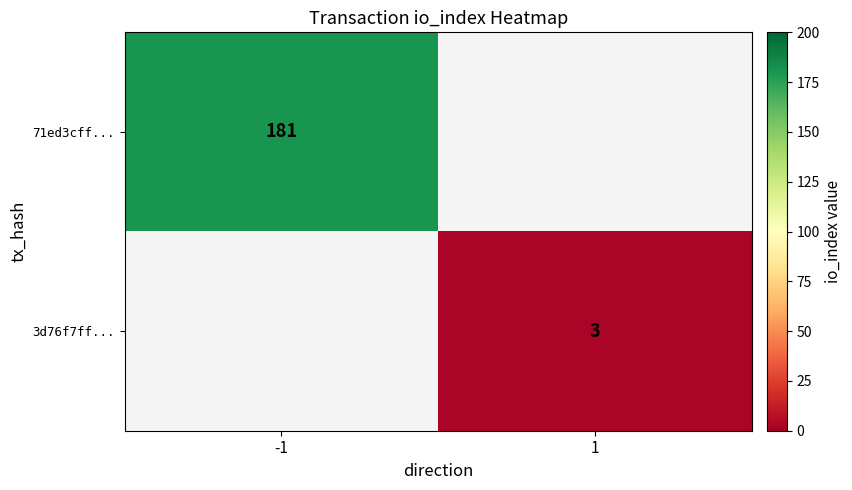

The 3d76f7ff... series shows 5 at 1. True or false?

False